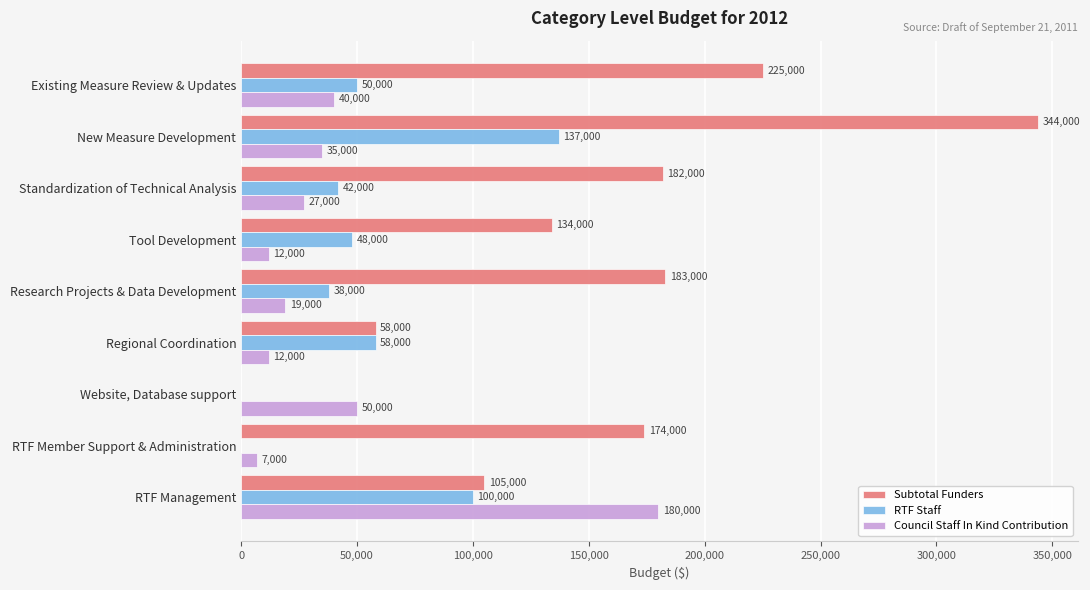

What are all the series names shown in the legend?

Subtotal Funders, RTF Staff, Council Staff In Kind Contribution